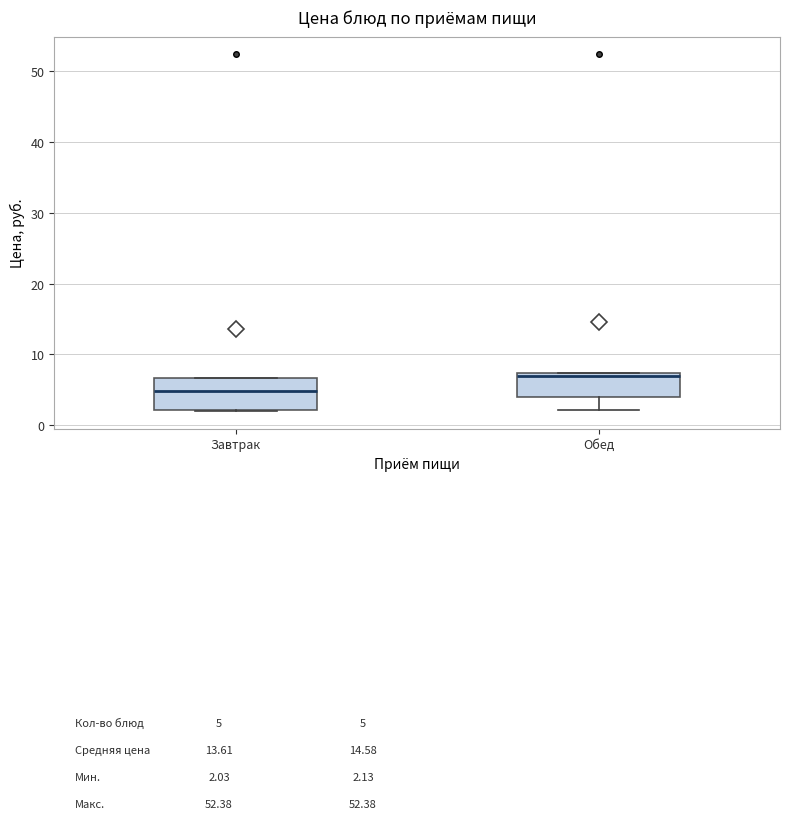

Reading left to right, read every box against the y-axis: the position of its median line, the range the box covers, and the ends of its whiskers. The values are not printed on the chart, so give them approximately, as read against the axis.

Завтрак: median 5, box 2 to 7, whiskers 2 to 7
Обед: median 7 (just below the box's upper edge), box 4 to 7, whiskers 2 to 7